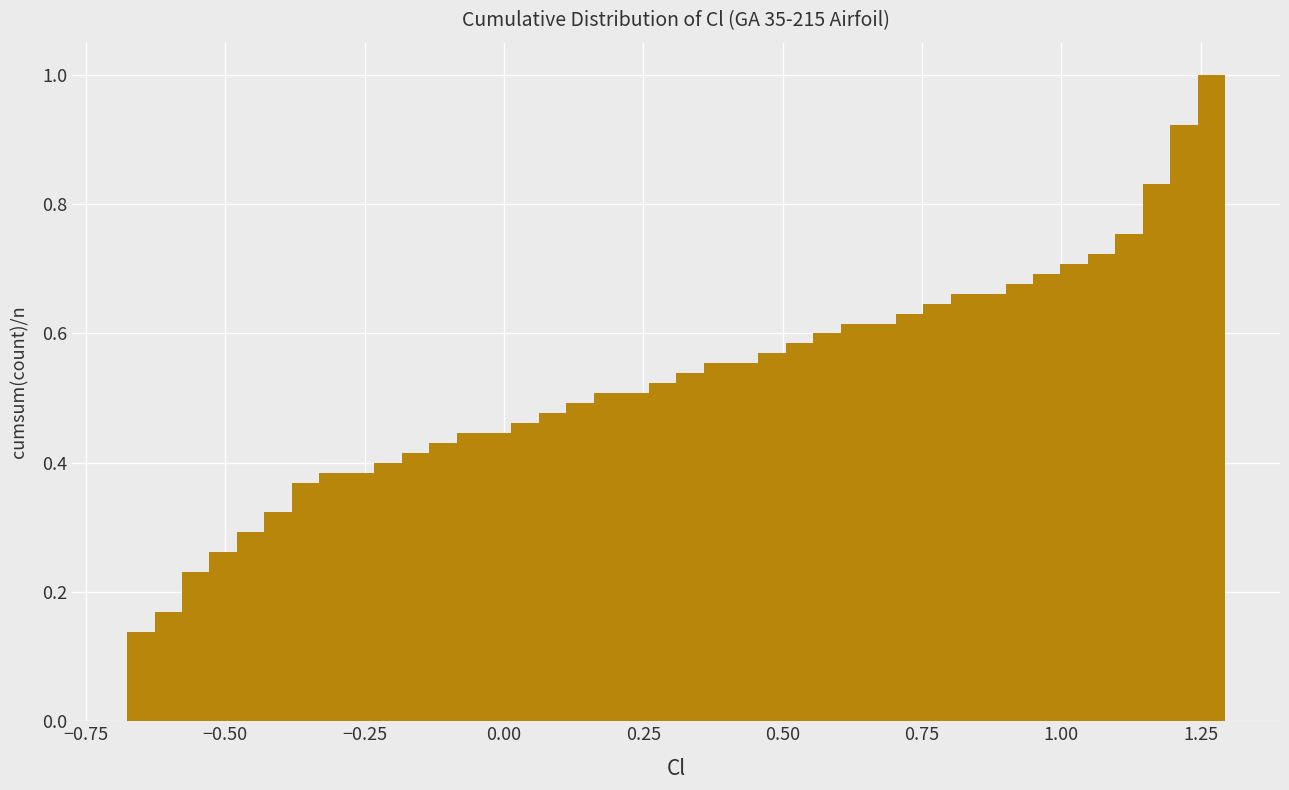

Around what value on the x-axis is the tallest bar? Give the approximate position of its centre, as read against the axis.

1.25